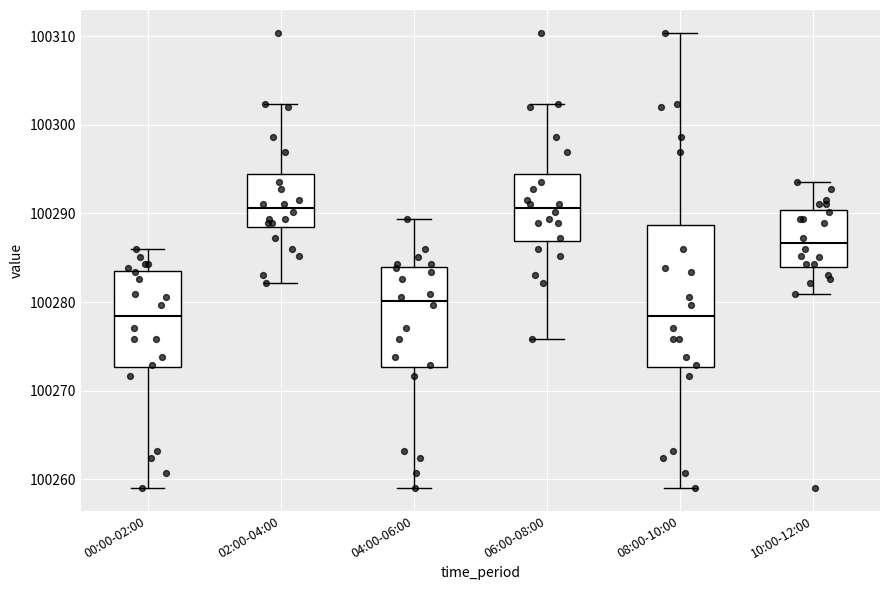

Where does the median line of the box for 06:00-08:00 sit on the y-axis? The values are not printed on the chart, so give them approximately, as read against the axis.

100291